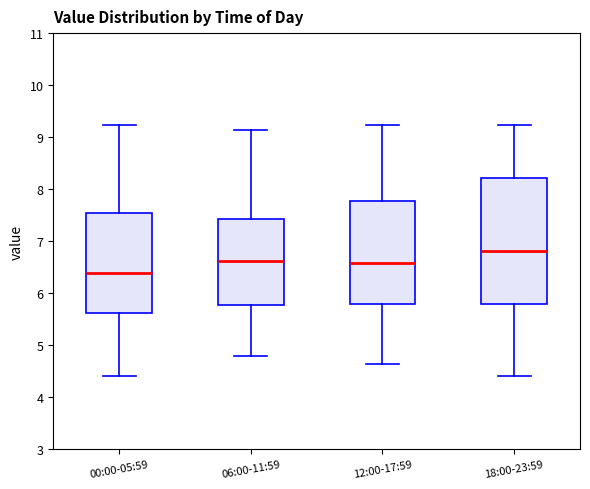

Comparing the boxes themselves (not the whiskers), which one is the tallest?

18:00-23:59